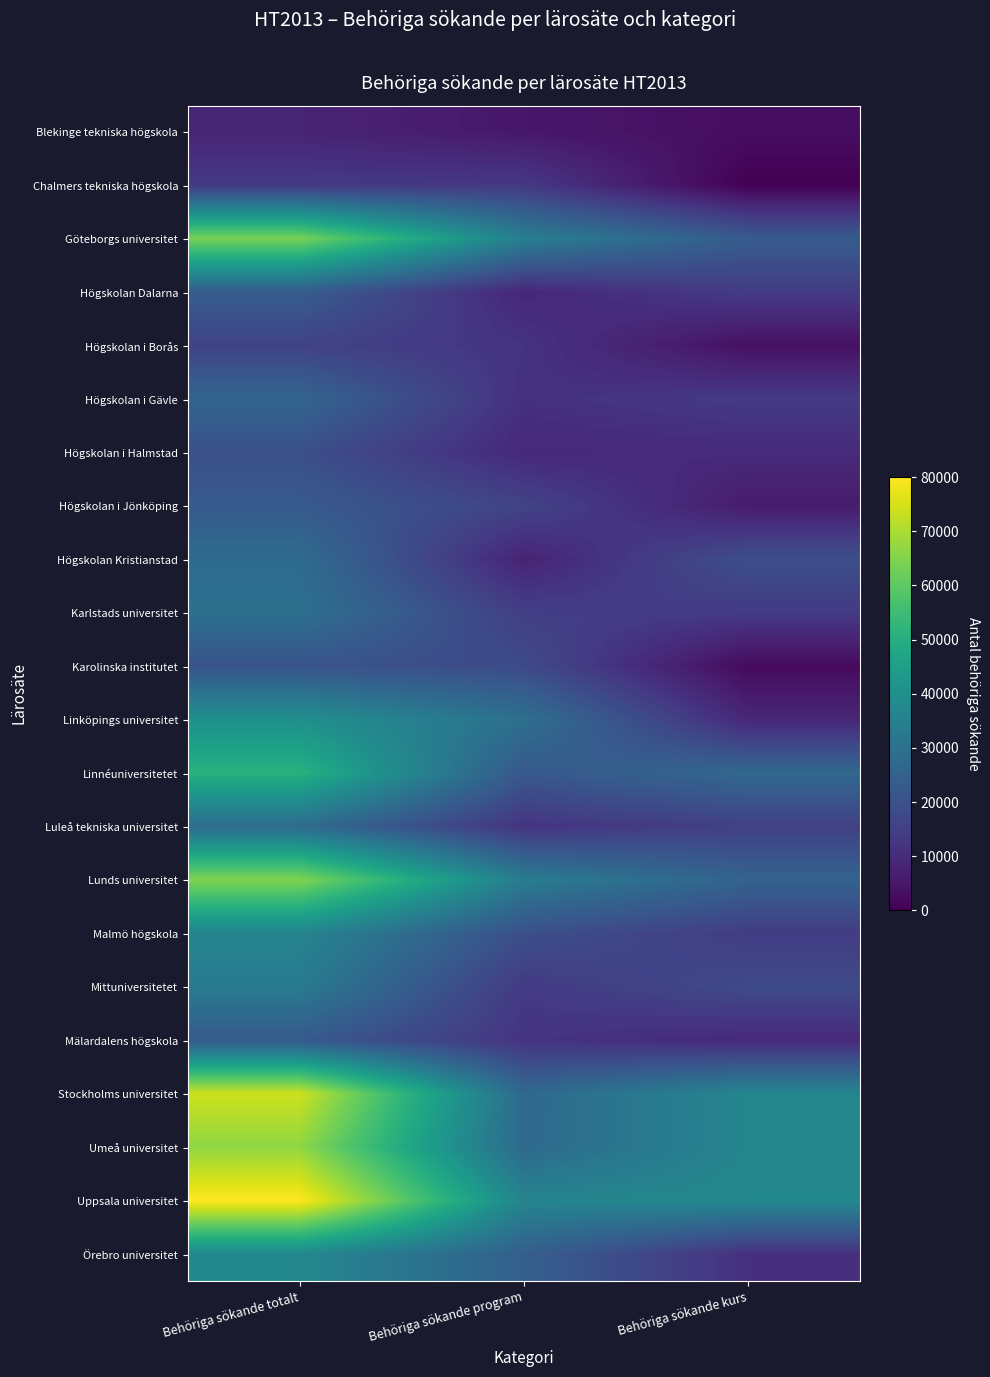

Which has a higher value, Behöriga sökande kurs or Behöriga sökande program?

Behöriga sökande program